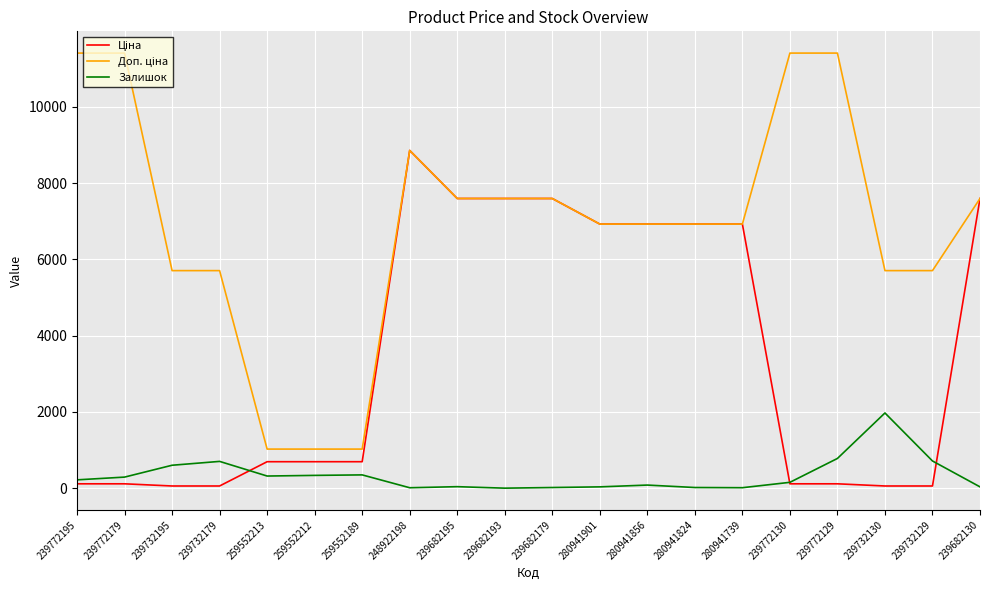

At which category is the sum across all series the highest?

248922198